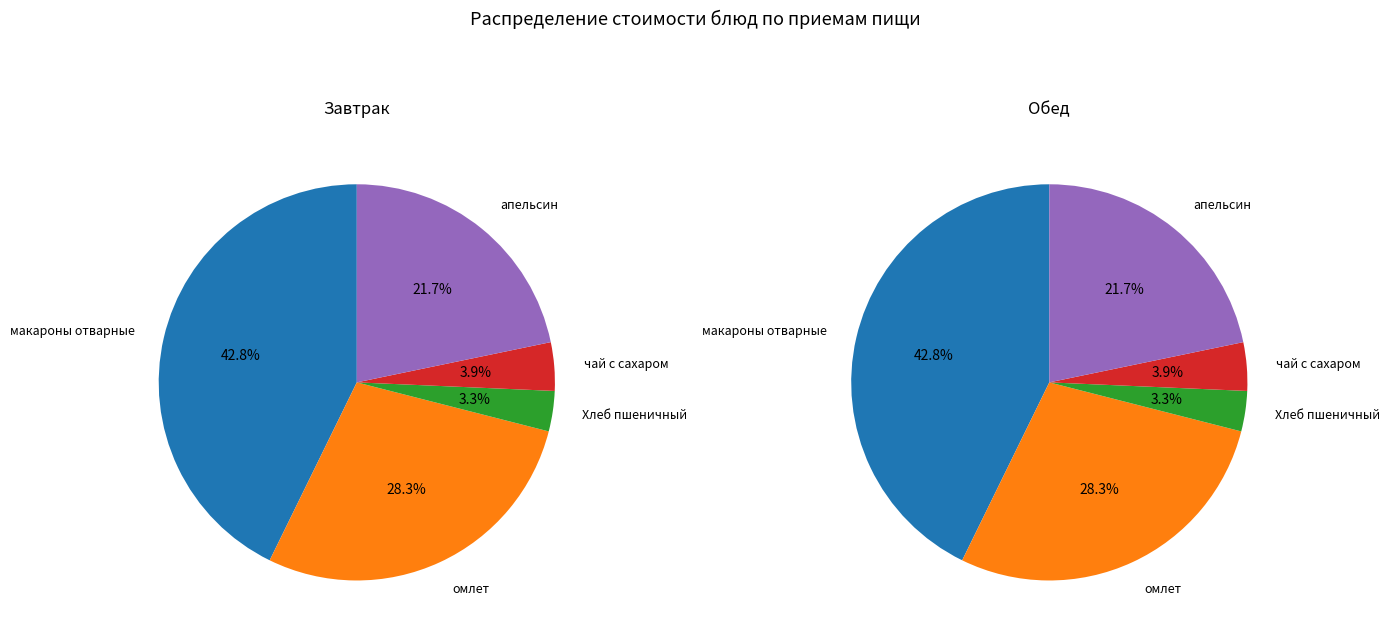

To the nearest percent, what is the difference between the чай с сахаром and Хлеб пшеничный slice percentages?

1%